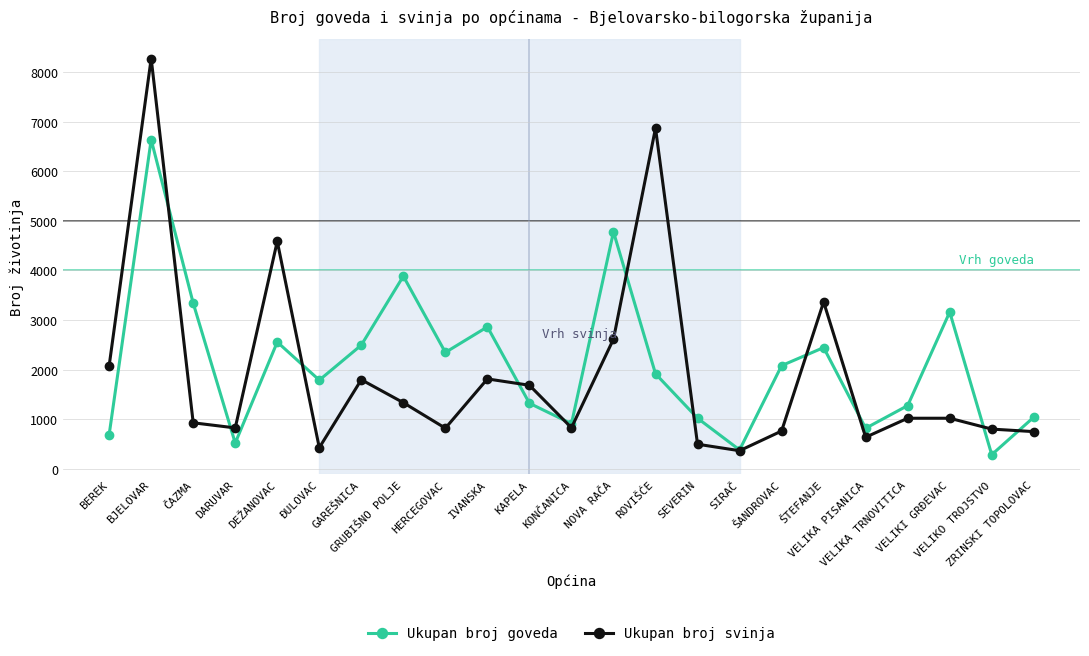

Which series has the widest spread of values?

Ukupan broj svinja